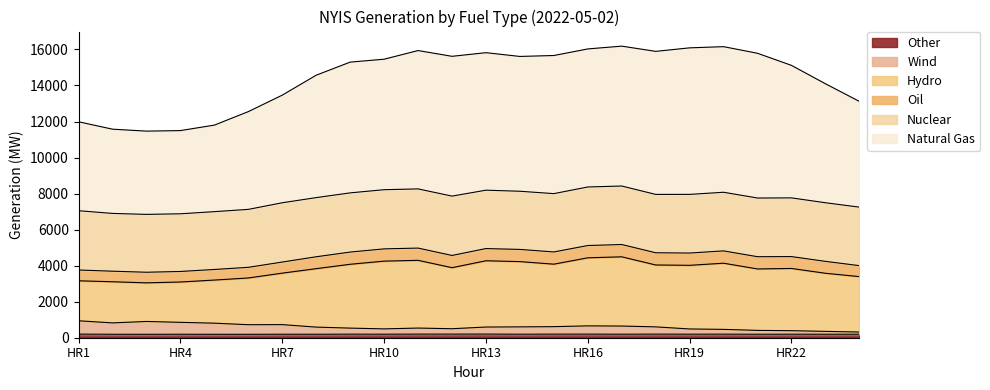

How many values in the OTH series are below 195?

10